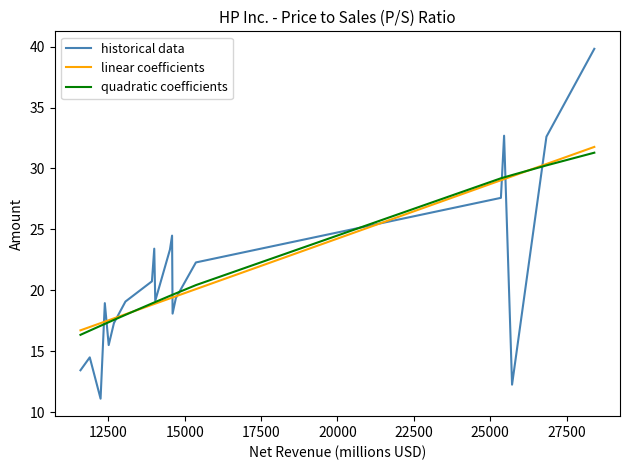

What is the minimum value shown in the chart?

11.1